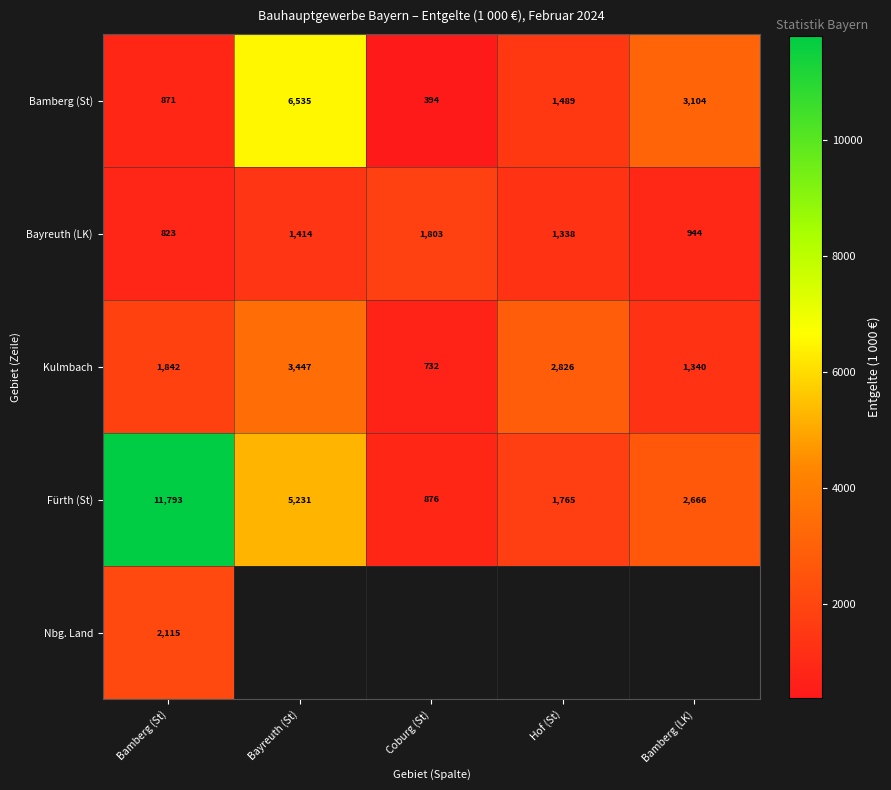

At which label does Bayreuth (LK) first exceed 1338?

Bayreuth (St)